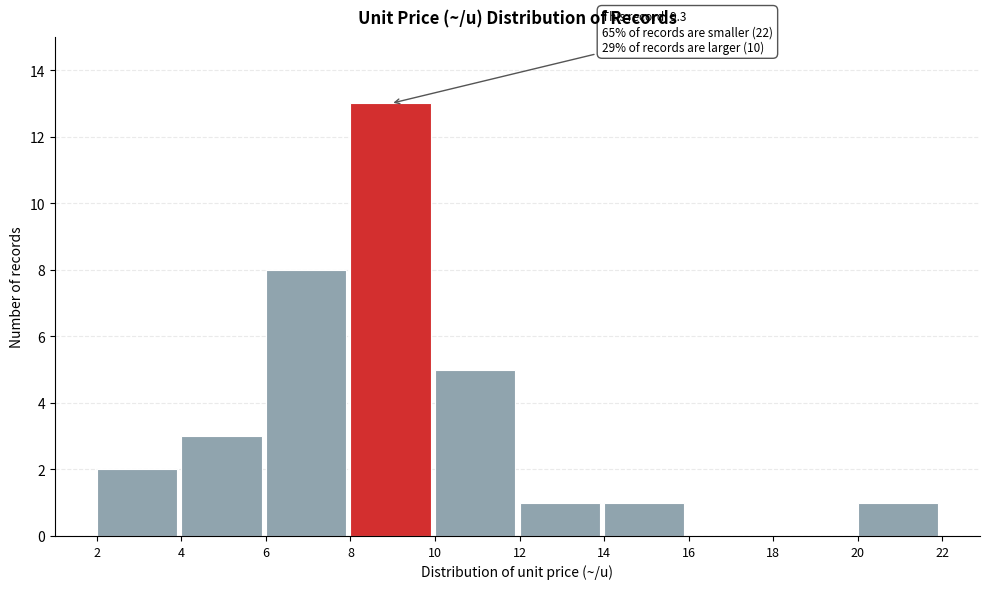

Which range on the x-axis has the tallest bar?

8 to 10